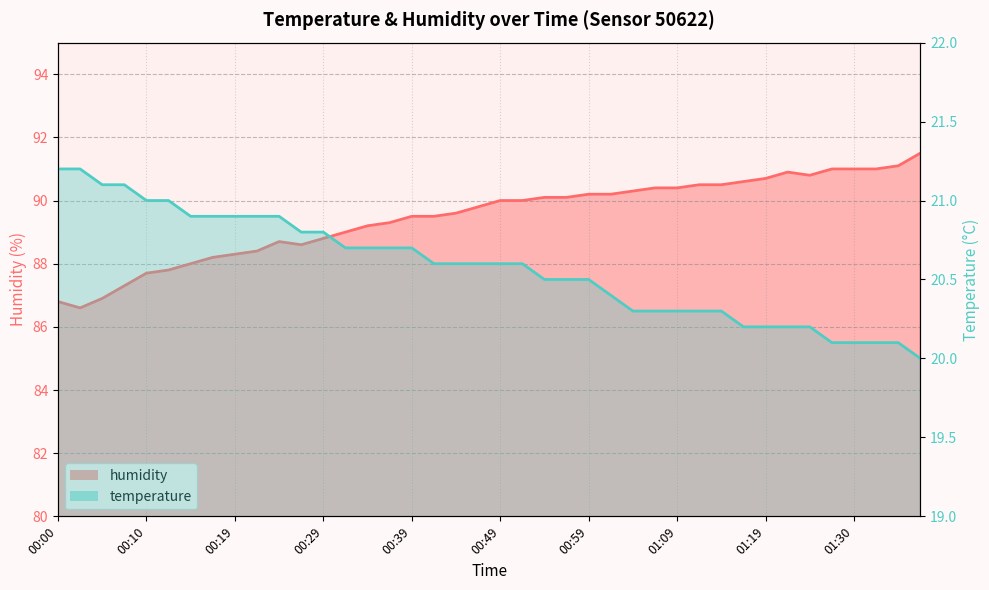

What is the approximate value of humidity at 00:47?

89.8